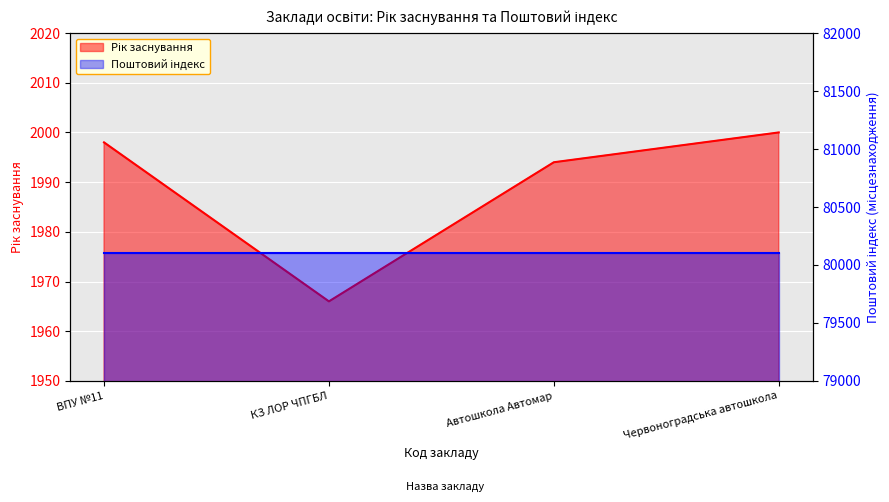

What is the value of the 3rd point from the left?

1994